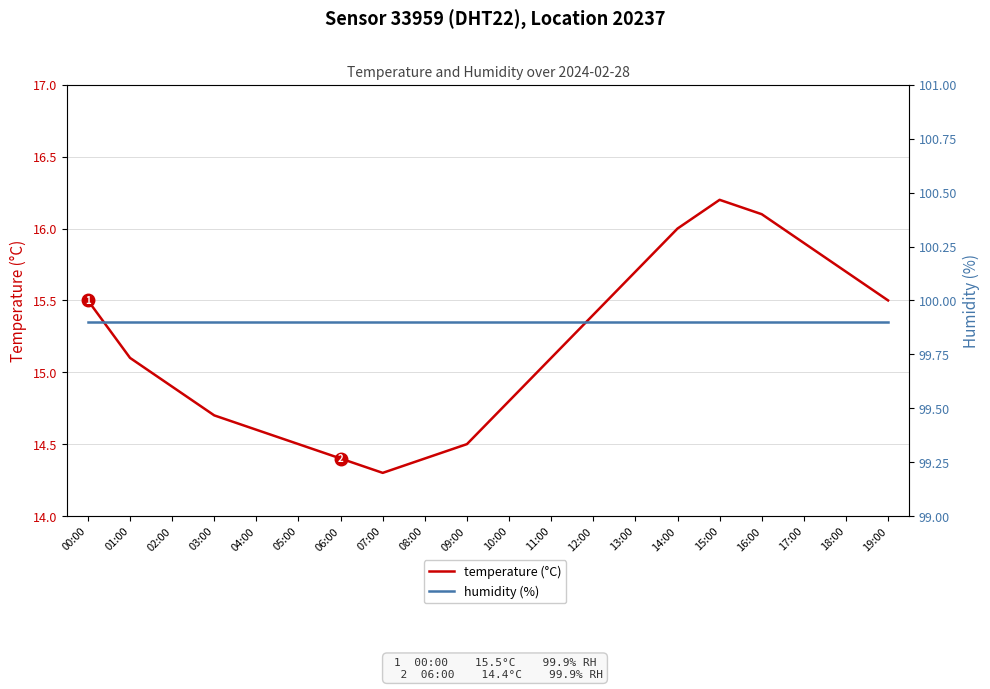

True or false: humidity (%) and temperature (°C) cross at least once.

False